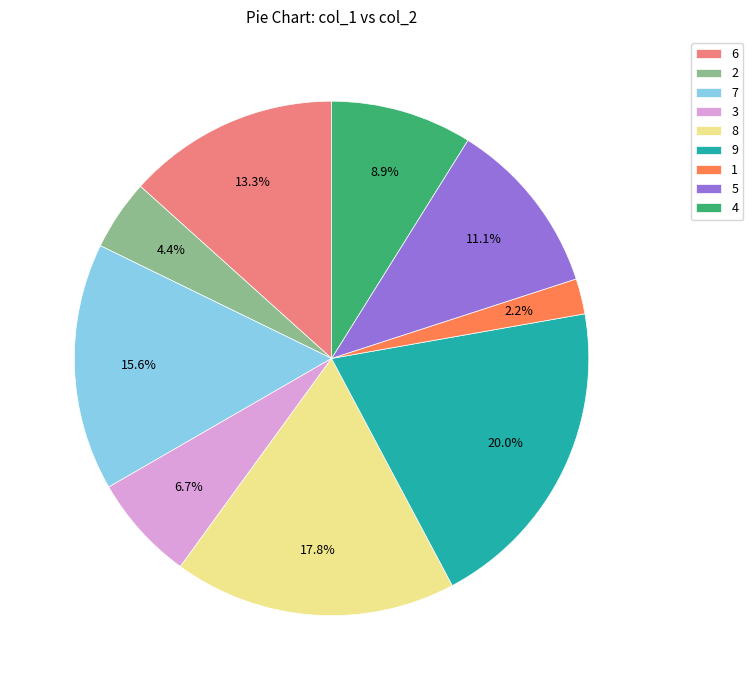

How much of the chart is everything except 3?

93.3%